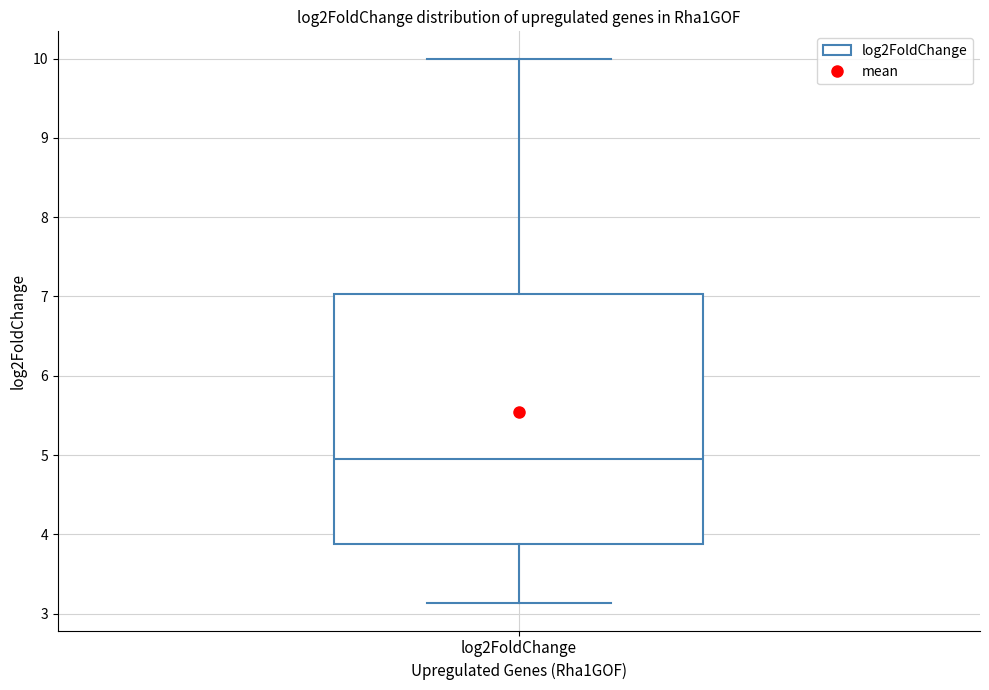

Read this box plot against the y-axis: the position of the median line, the range covered by the box, and the ends of both whiskers. The values are not printed on the chart, so give them approximately, as read against the axis.

median 5.0, box 3.9 to 7.0, whiskers 3.1 to 10.0